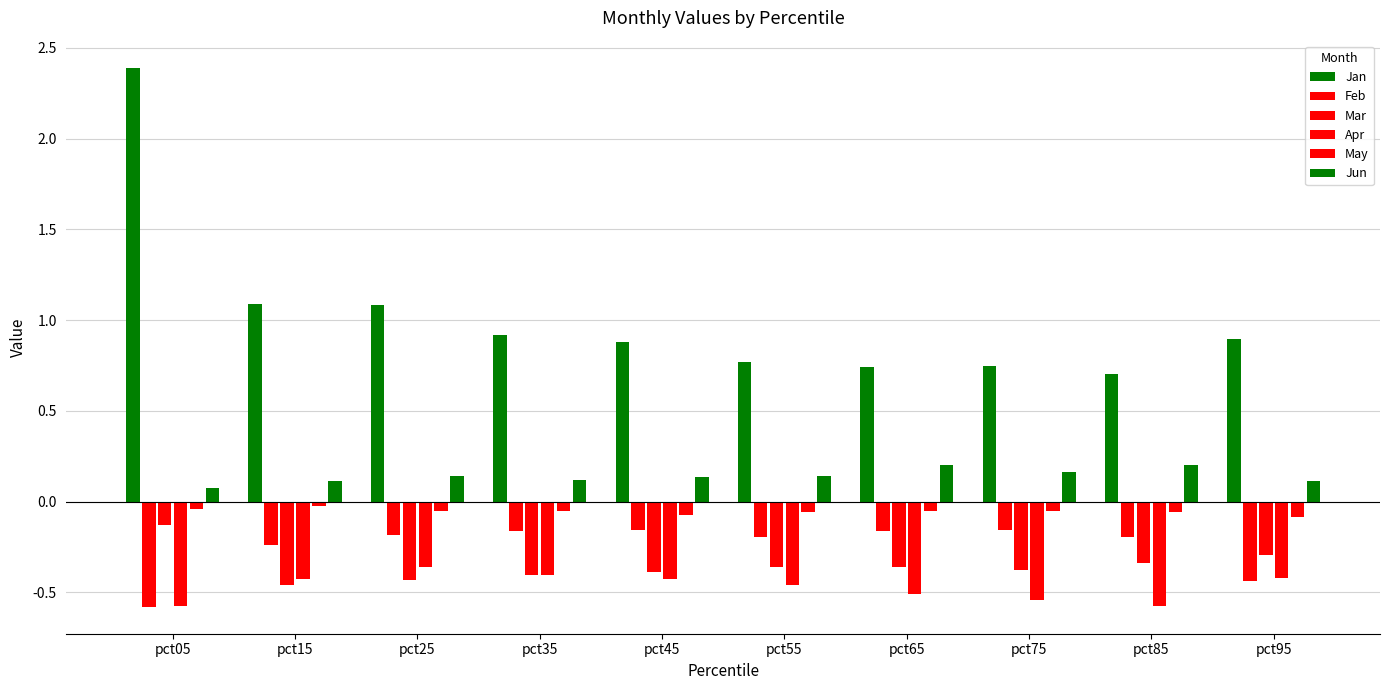

How many groups of bars are there?

10